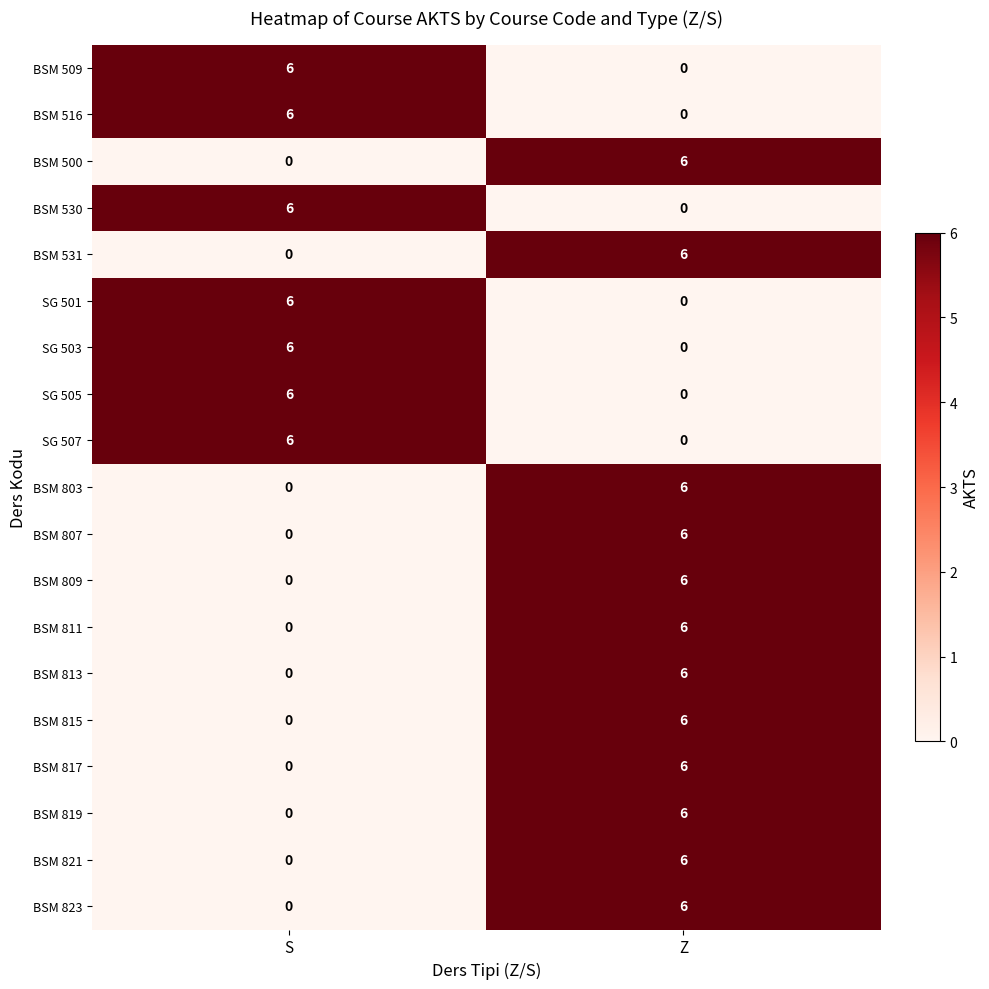

At which category is the sum across all series the highest?

Z